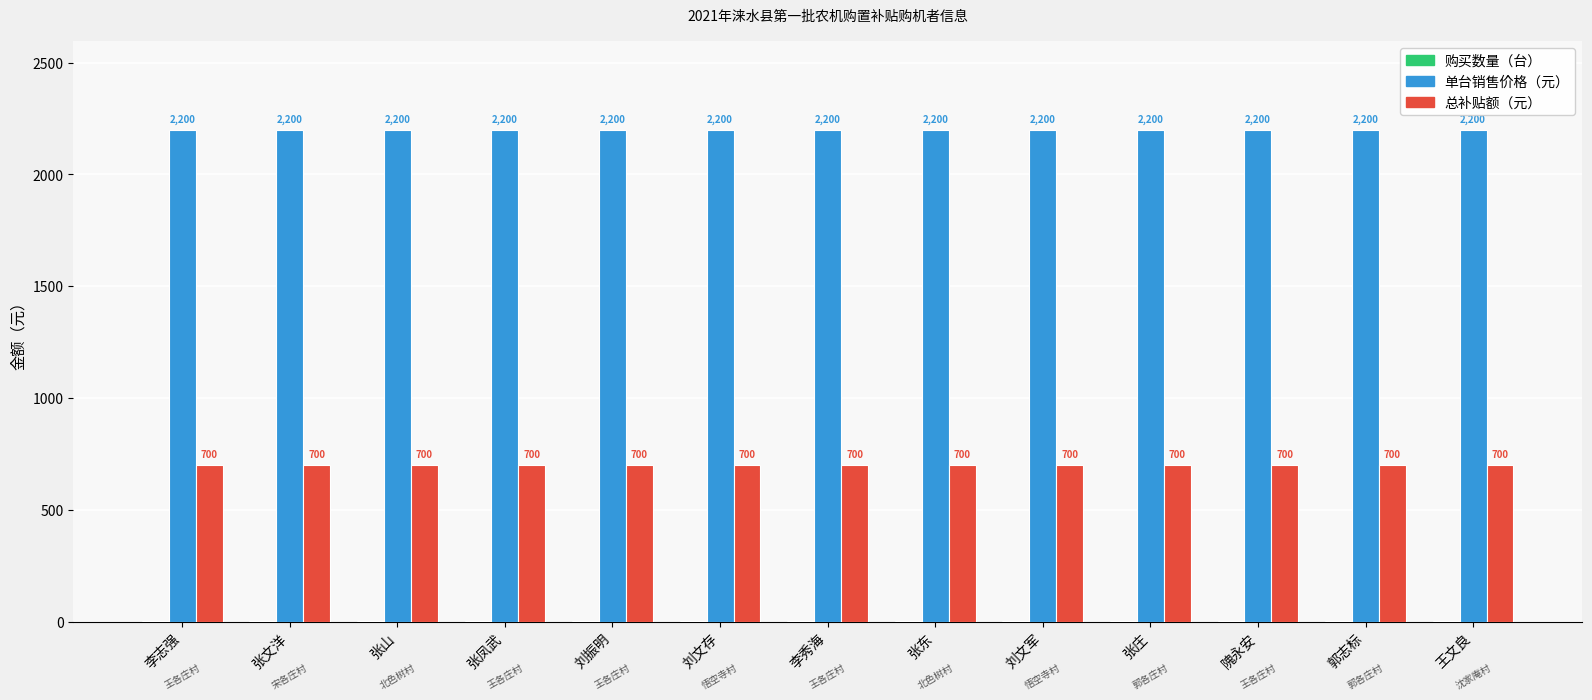

What is the approximate value of 单台销售价格（元） at 张文洋?

2200